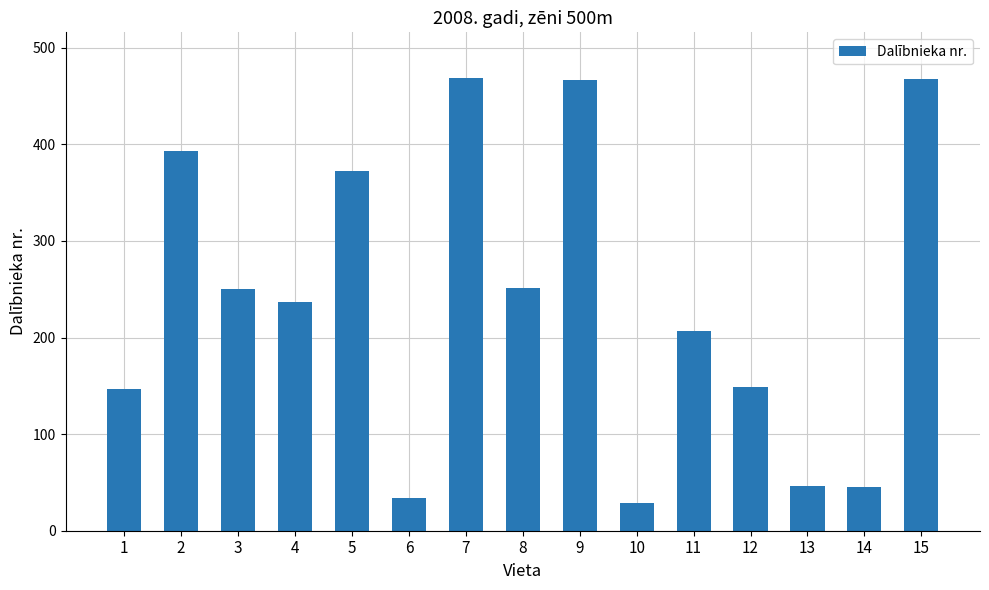

Is it true that the value at 6 is 34?

True